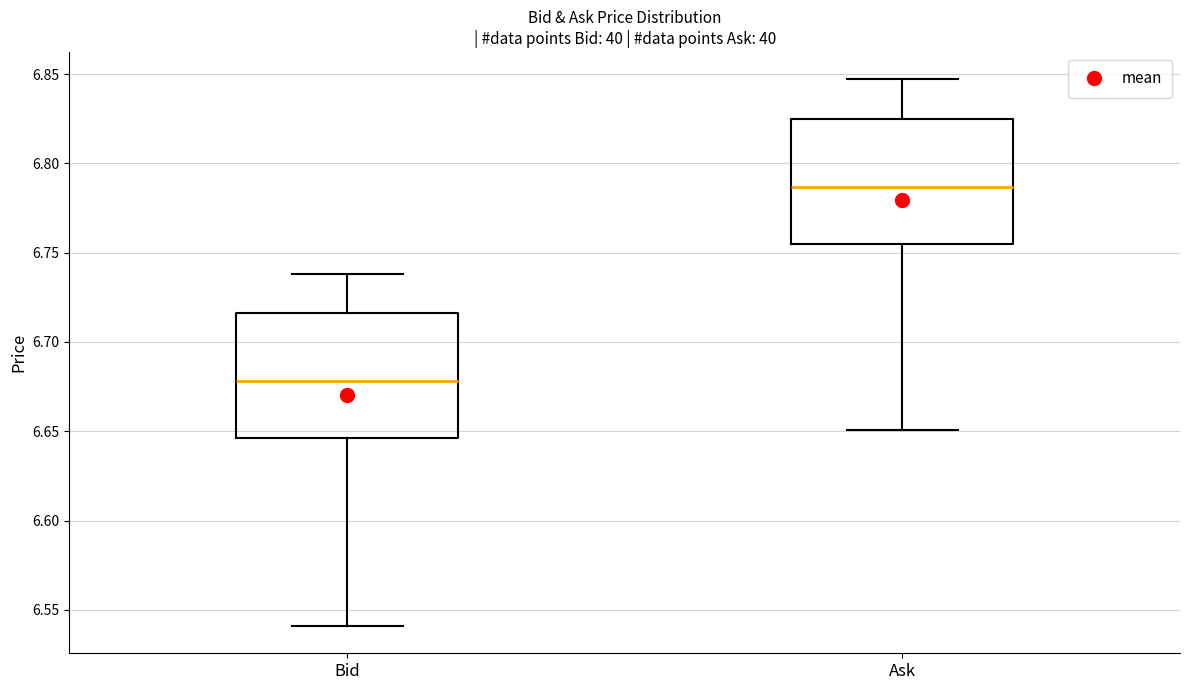

Reading left to right, read every box against the y-axis: the position of its median line, the range the box covers, and the ends of its whiskers. The values are not printed on the chart, so give them approximately, as read against the axis.

Bid: median 6.680, box 6.645 to 6.715, whiskers 6.540 to 6.740
Ask: median 6.785, box 6.755 to 6.825, whiskers 6.650 to 6.845